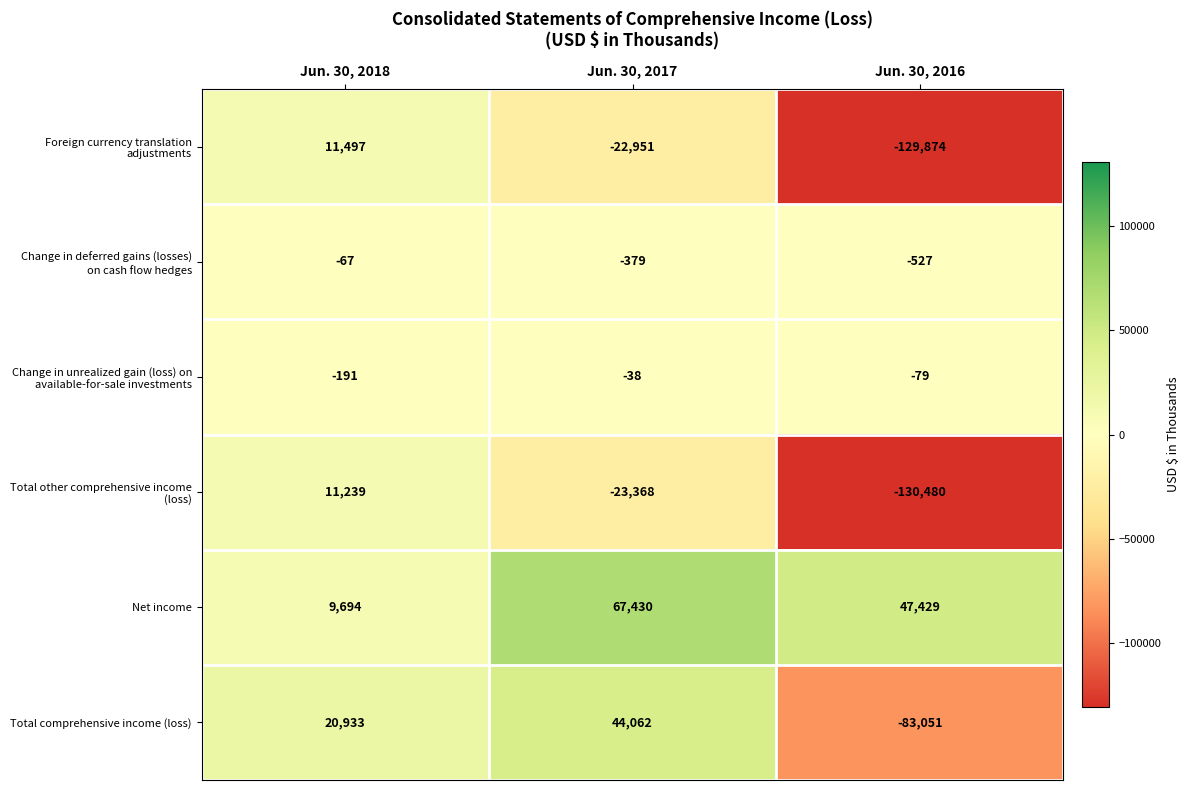

Which series changed the most between Jun. 30, 2018 and Jun. 30, 2017?

Net income